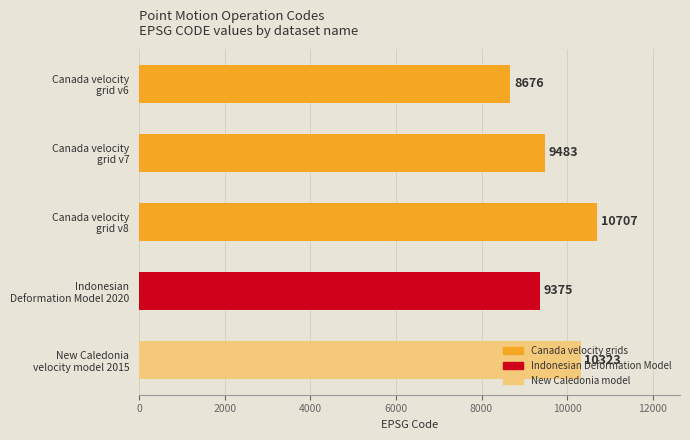

What is the greatest value displayed?

10707